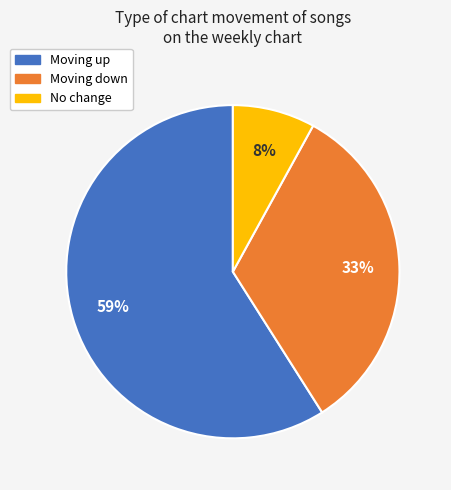

Is there any slice that represents more than half of the pie?

Yes